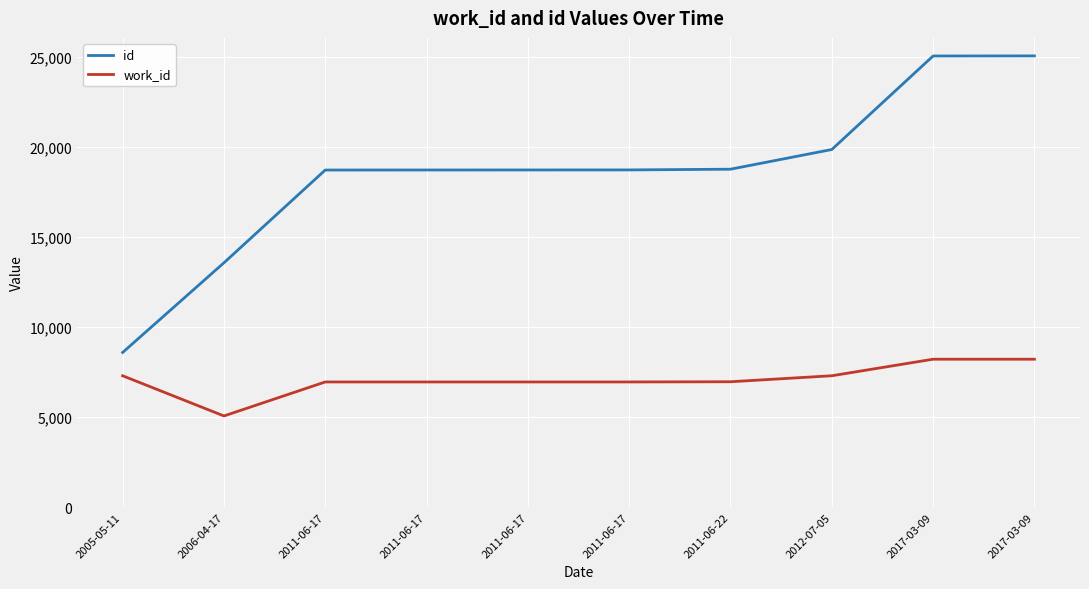

Is the value of work_id at 2011-06-17 greater than the value of id at 2011-06-17?

No